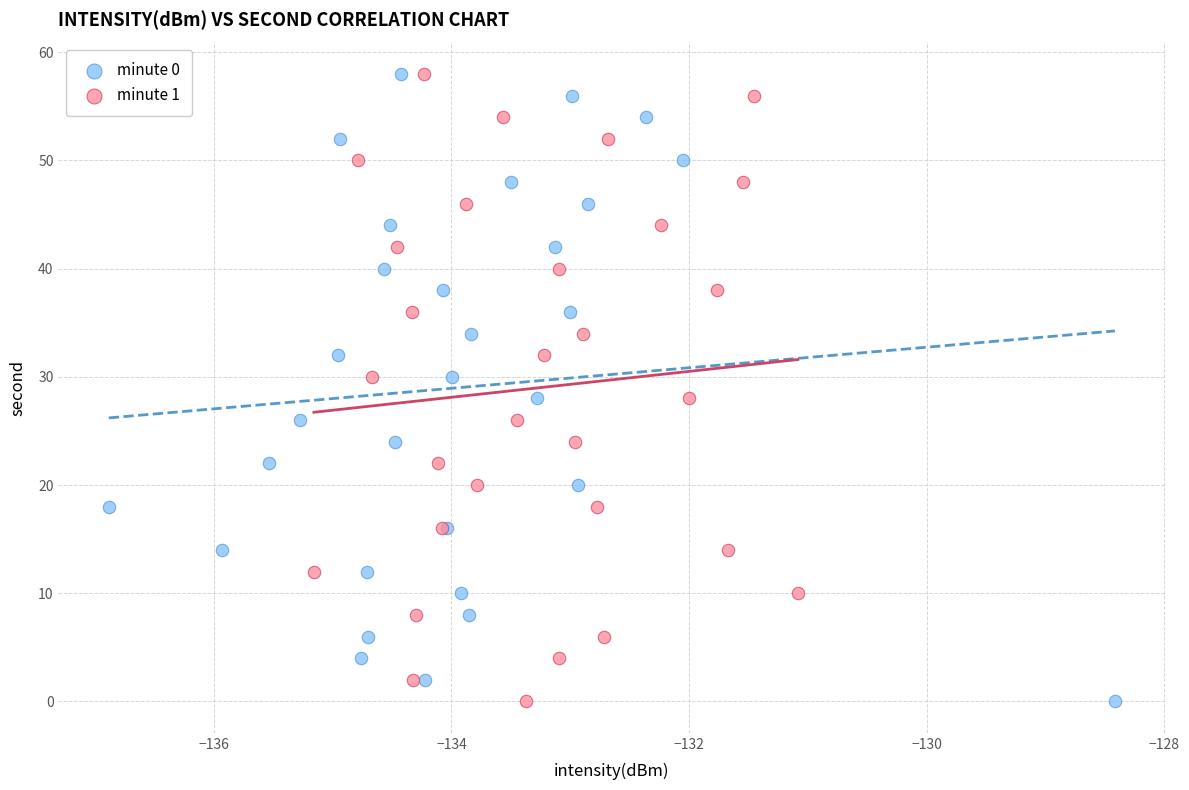

What are all the series names shown in the legend?

minute 0, minute 1